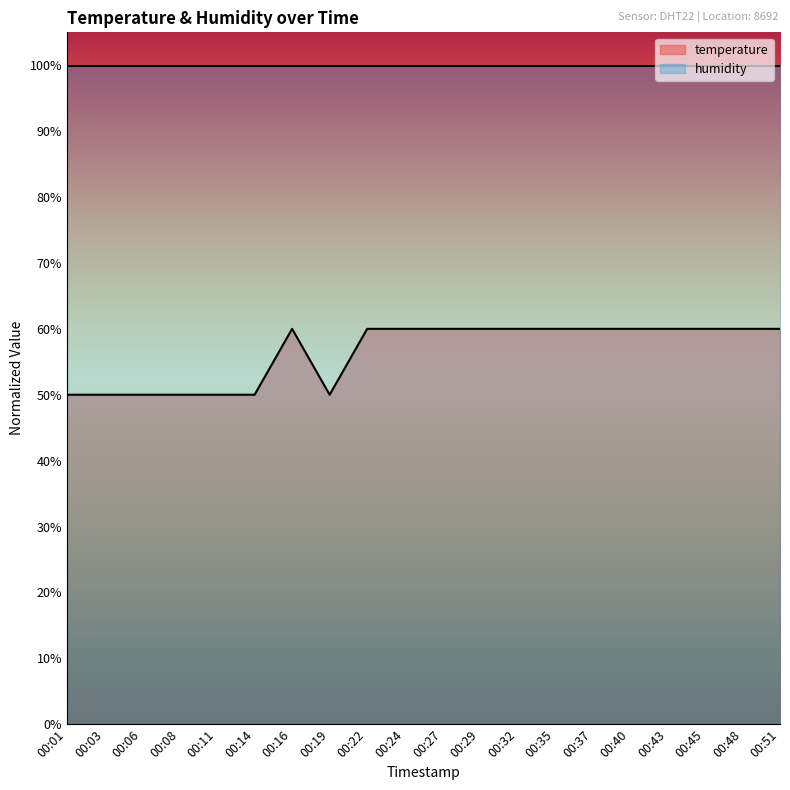

Reading left to right, what are all the values shown in this chart?

00:01=50.0	00:03=50.0	00:06=50.0	00:08=50.0	00:11=50.0	00:14=50.0	00:16=60.0	00:19=50.0	00:22=60.0	00:24=60.0	00:27=60.0	00:29=60.0	00:32=60.0	00:35=60.0	00:37=60.0	00:40=60.0	00:43=60.0	00:45=60.0	00:48=60.0	00:51=60.0